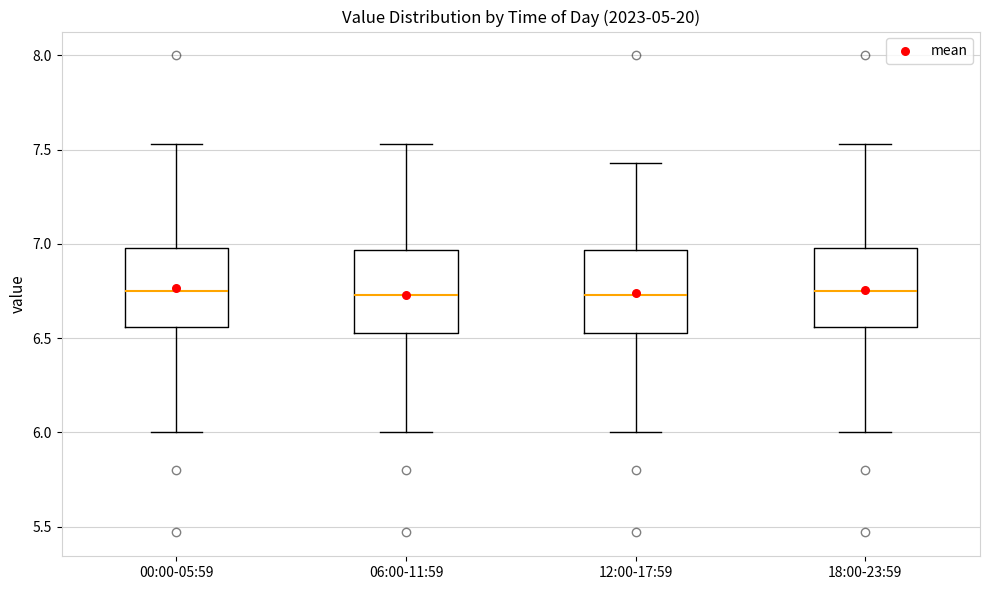

Where is the lower edge of the box for 06:00-11:59 on the y-axis? The values are not printed on the chart, so give them approximately, as read against the axis.

6.55